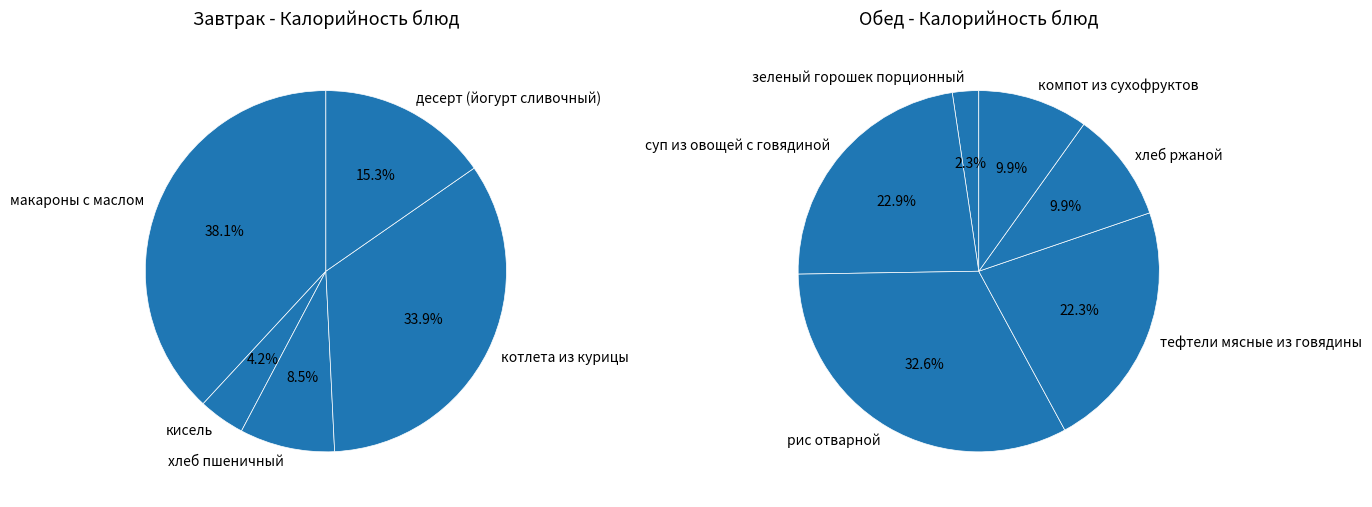

Does any single category account for the majority?

No